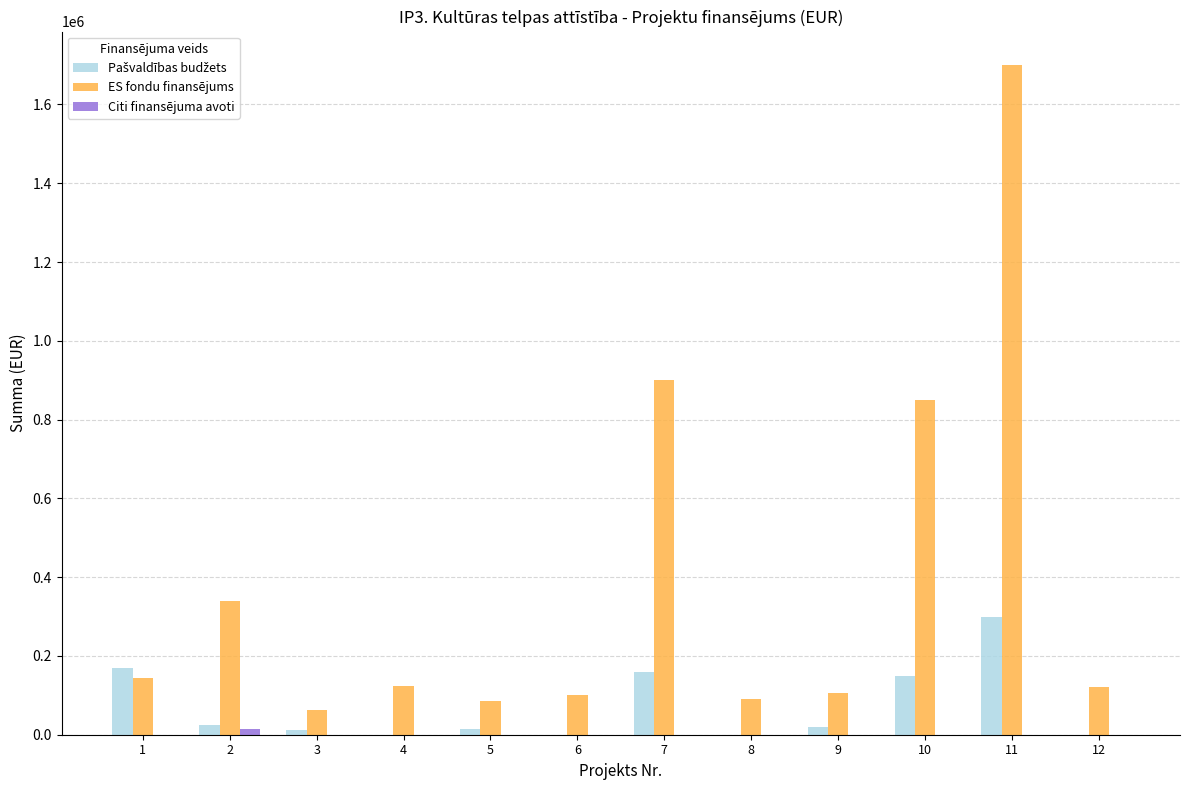

Between 11 and 12, which series saw the biggest shift?

ES fondu finansējums